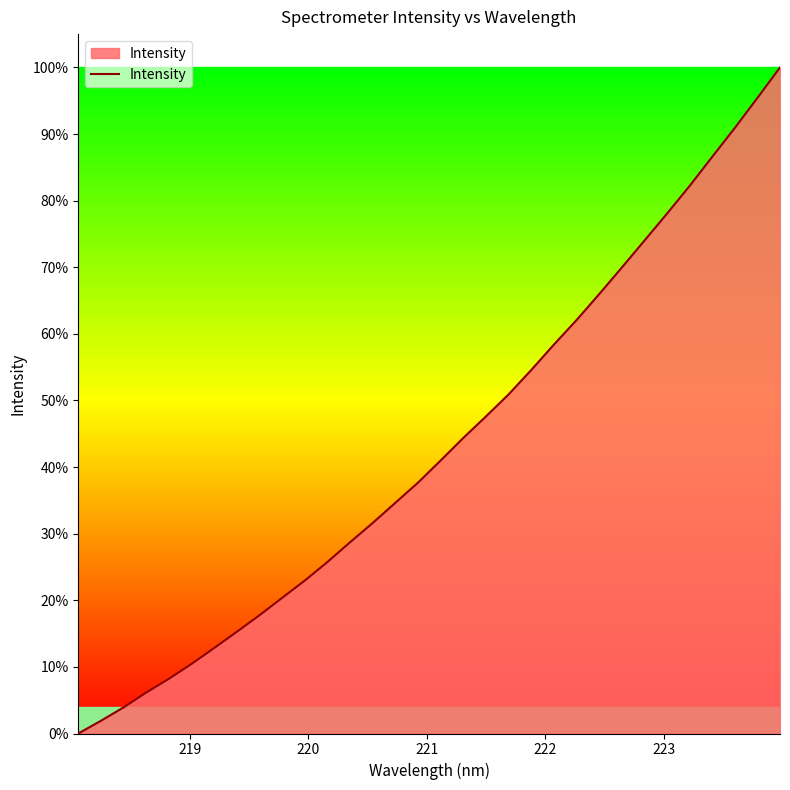

What is the difference between the maximum and minimum values?

100.0